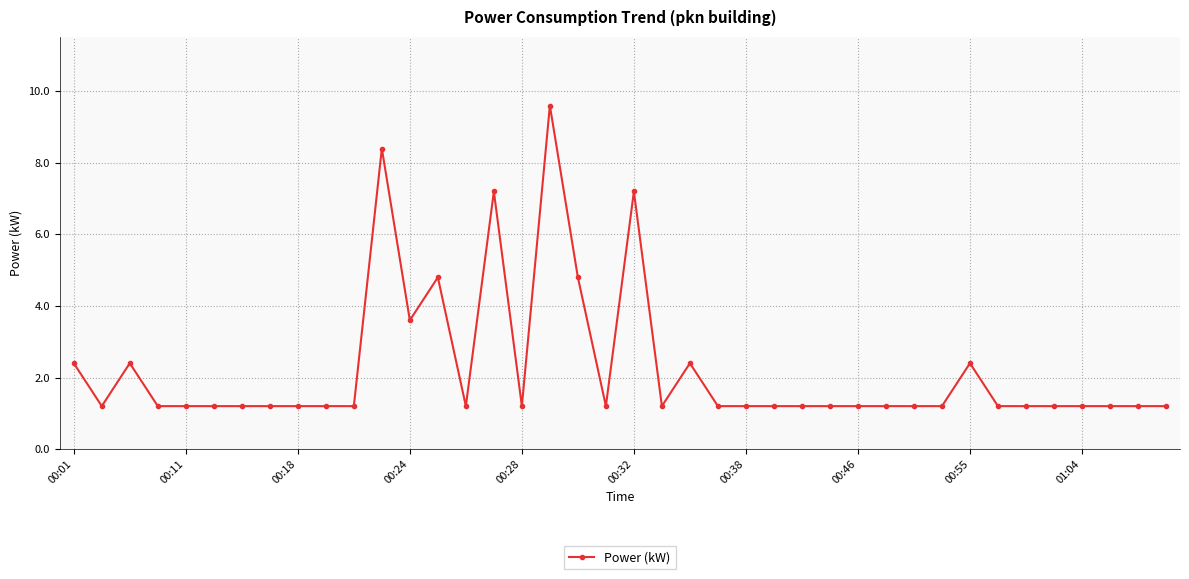

True or false: the data has more than 1 interior local peaks.

True